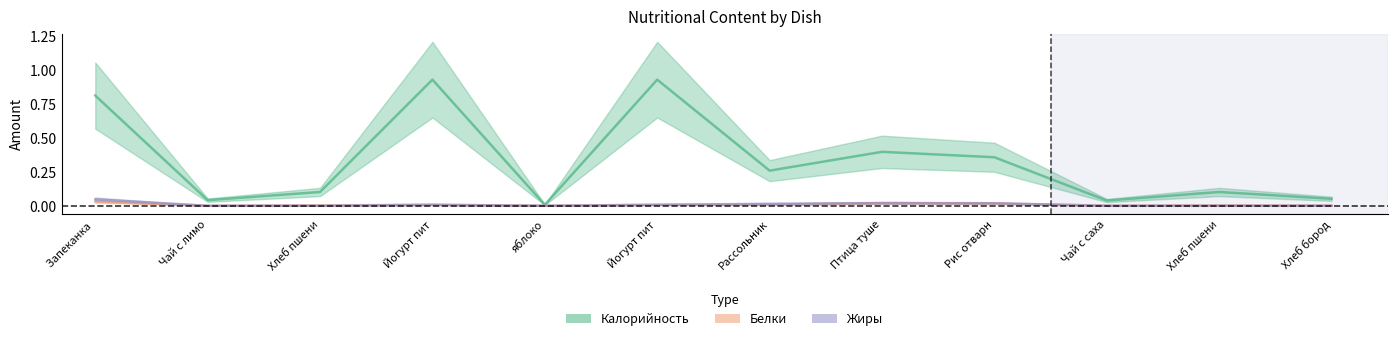

The Жиры series shows -0.0 at яблоко. True or false?

False